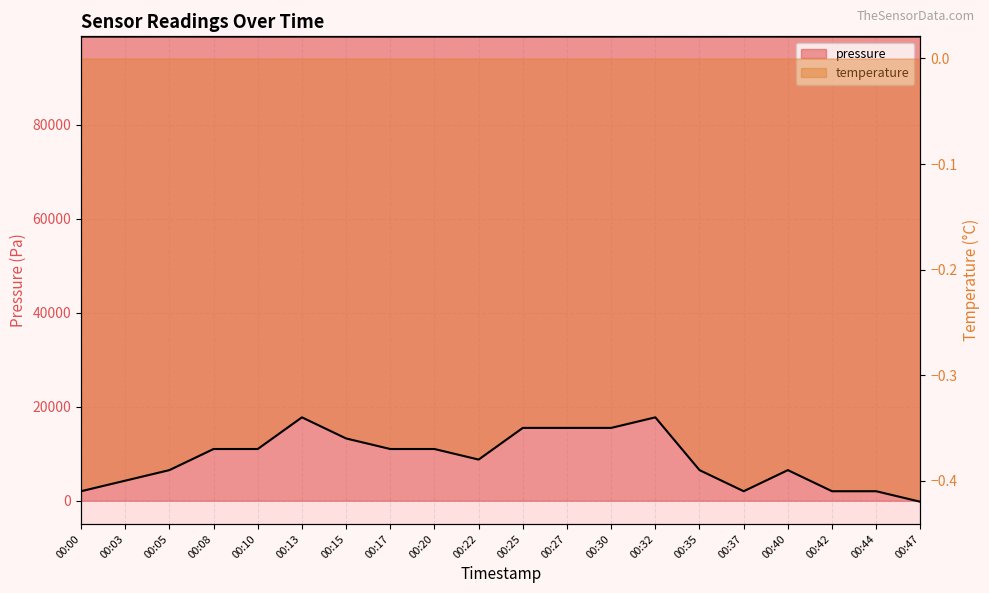

Read the temperature value at 00:05.

-0.4